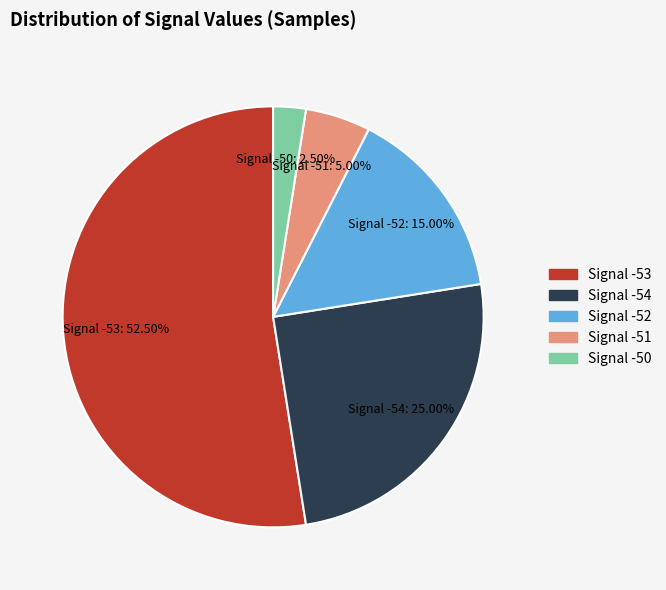

Is there a majority slice in this chart?

Yes